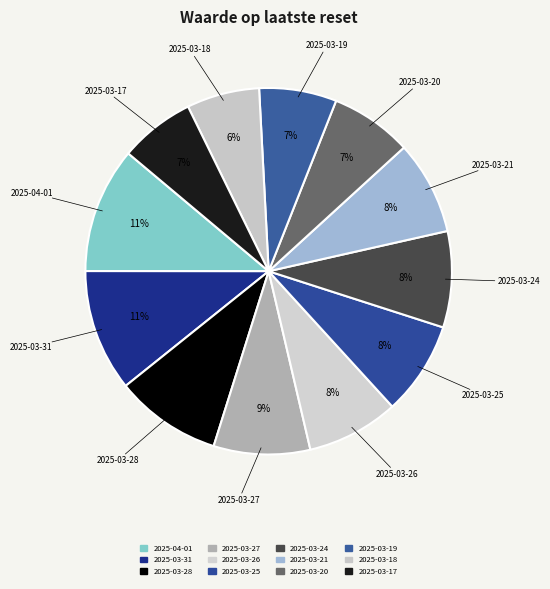

What is the ratio of the value at 2025-03-18 to the value at 2025-04-01?

0.6